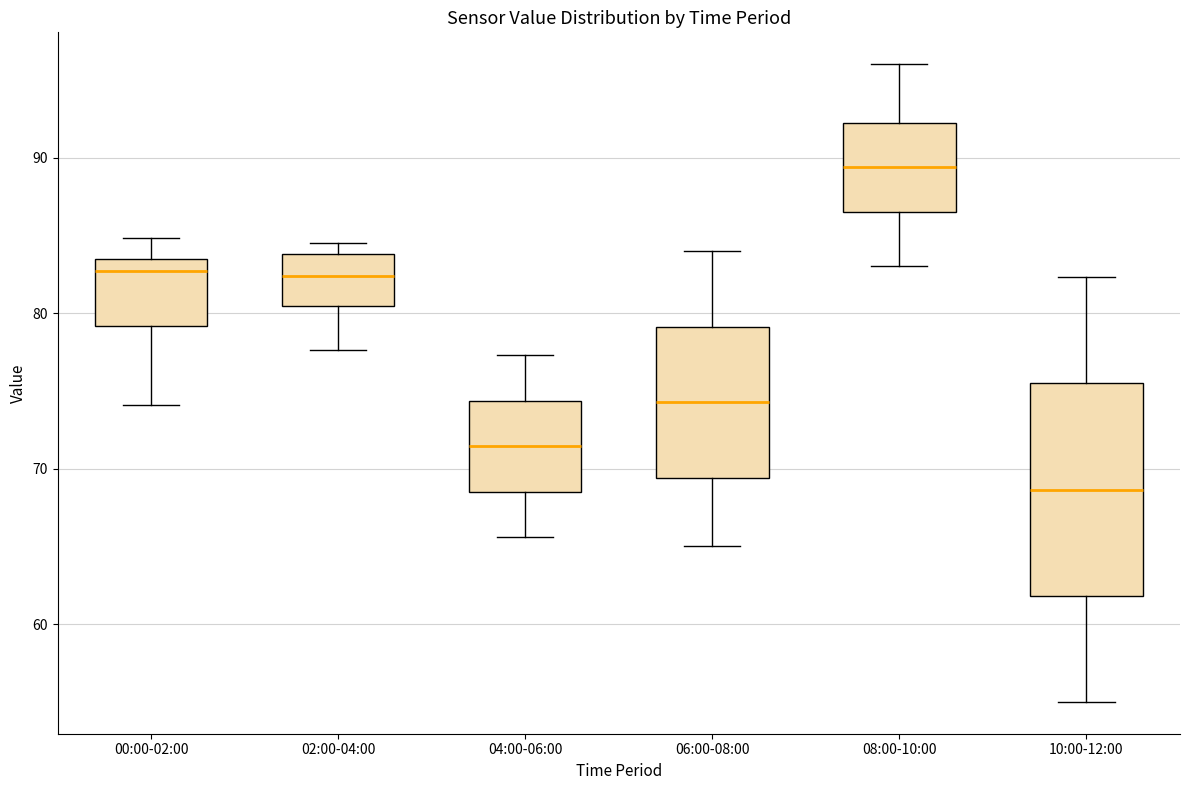

Reading left to right, read every box against the y-axis: the position of its median line, the range the box covers, and the ends of its whiskers. The values are not printed on the chart, so give them approximately, as read against the axis.

00:00-02:00: median 83, box 79 to 84, whiskers 74 to 85
02:00-04:00: median 82, box 80 to 84, whiskers 78 to 85
04:00-06:00: median 71, box 69 to 74, whiskers 66 to 77
06:00-08:00: median 74, box 69 to 79, whiskers 65 to 84
08:00-10:00: median 89, box 87 to 92, whiskers 83 to 96
10:00-12:00: median 69, box 62 to 75, whiskers 55 to 82